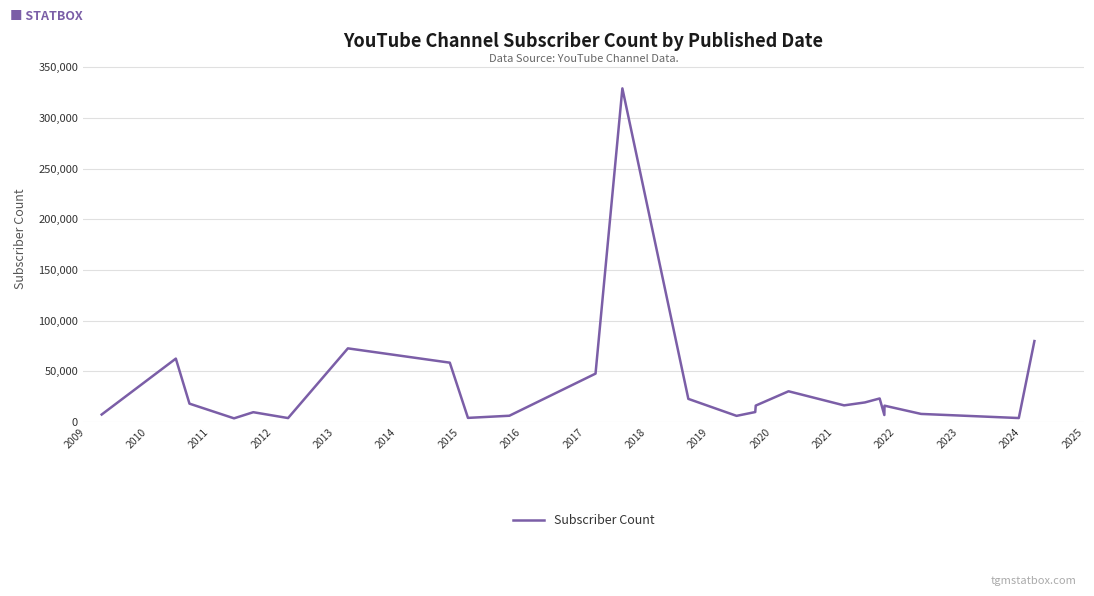

What is the greatest value displayed?

329000